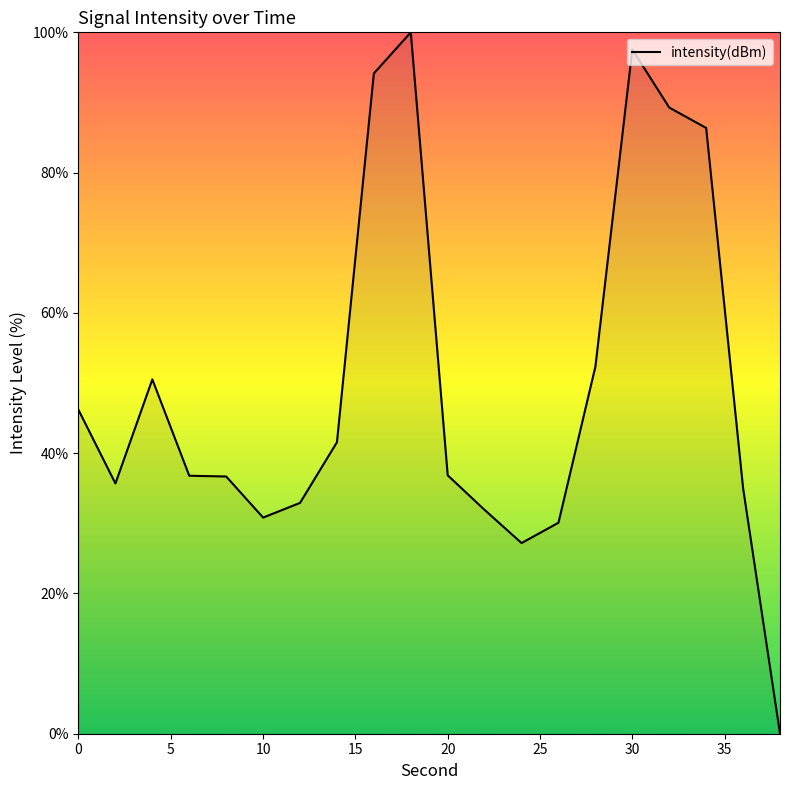

How many values are above zero?

19